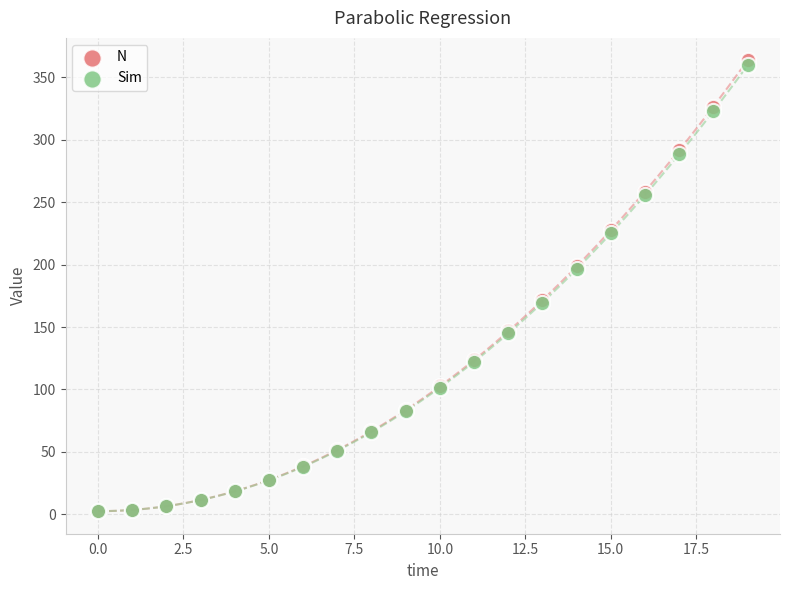

Which series contains the highest Y value?

N